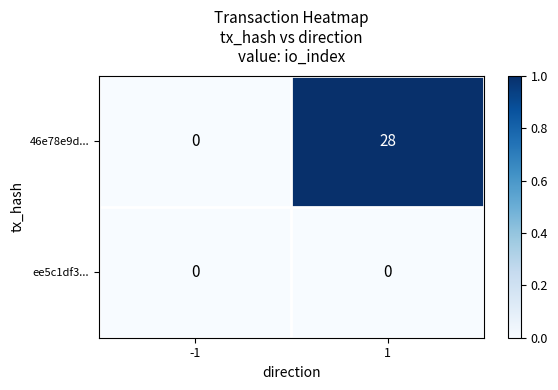

Reading right to left, list all the values displayed in this chart.

46e78e9d...: 28	0
ee5c1df3...: 0	0